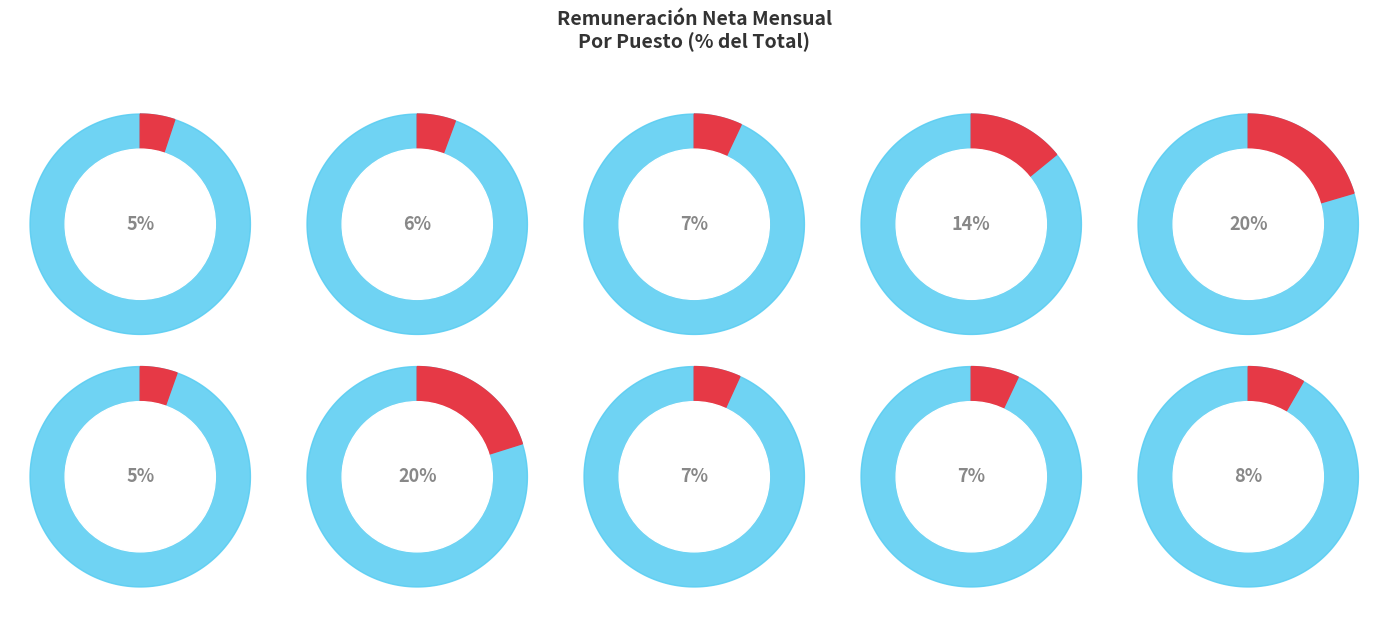

Combined, what portion of the pie is CHOFER RECOLECTOR and ENCARGADA DE ISAI?

19.7%